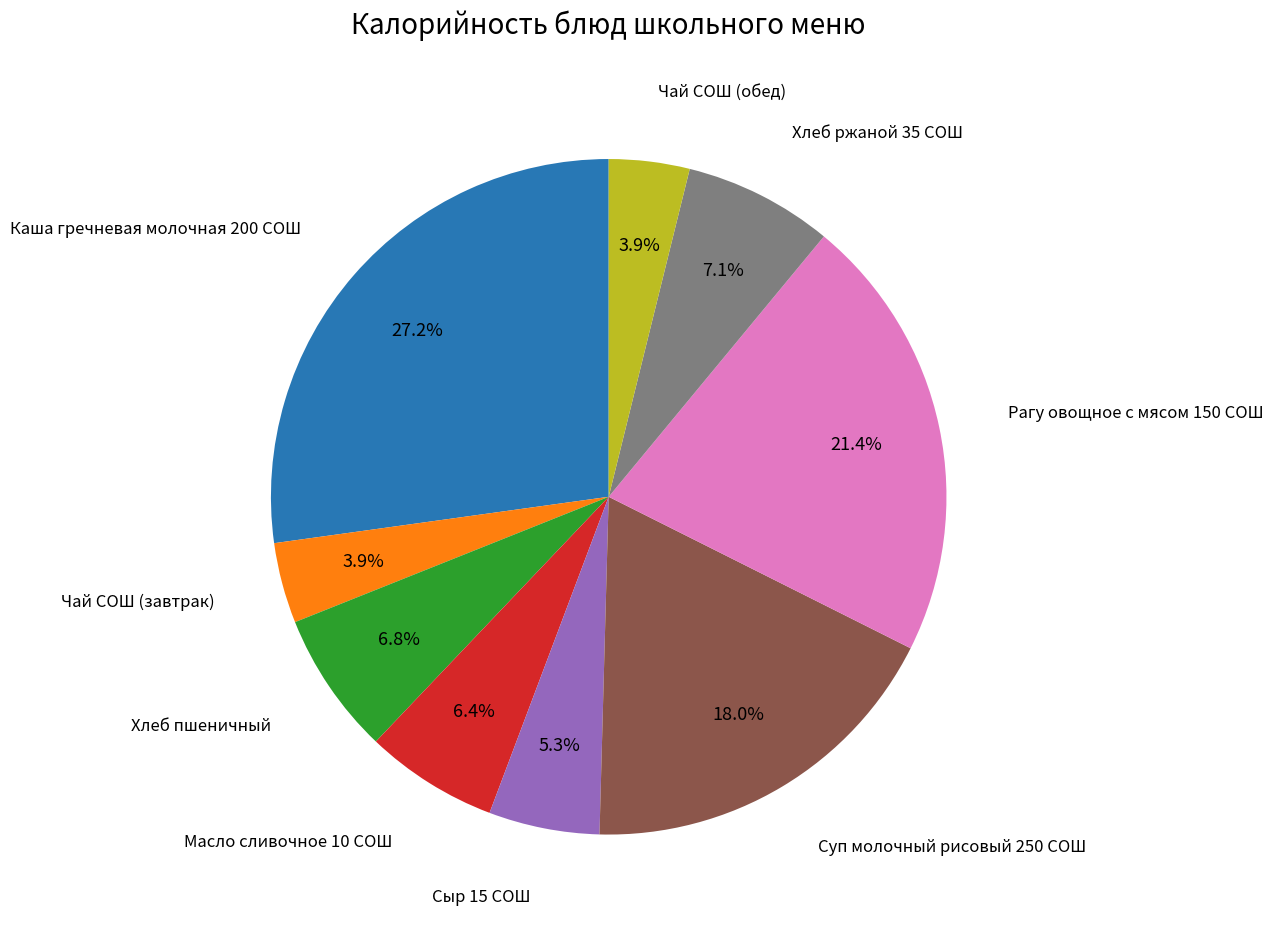

To the nearest percent, what is the difference between the Рагу овощное с мясом 150 СОШ and Хлеб пшеничный slice percentages?

15%